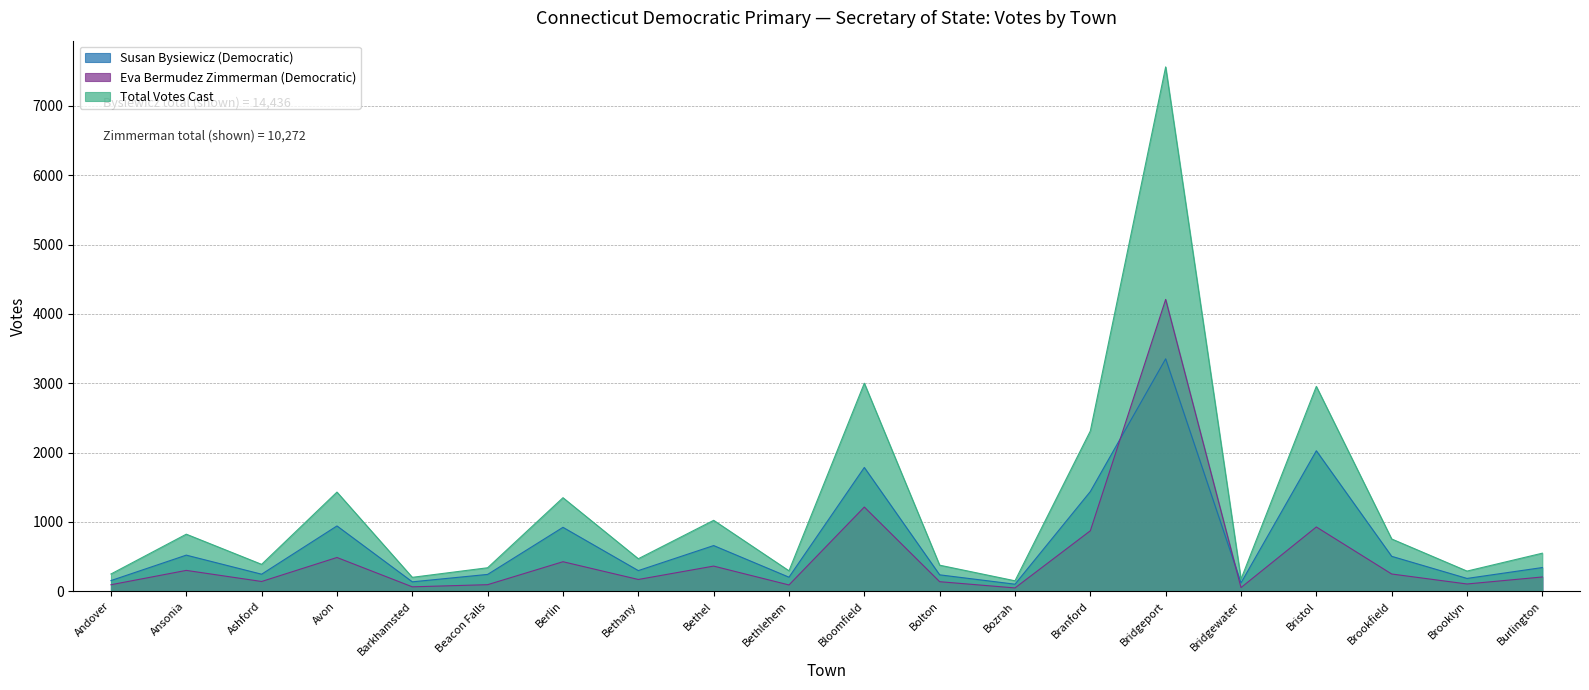

What is the difference between the maximum and minimum values in the Eva Bermudez Zimmerman (Democratic) series?

4160